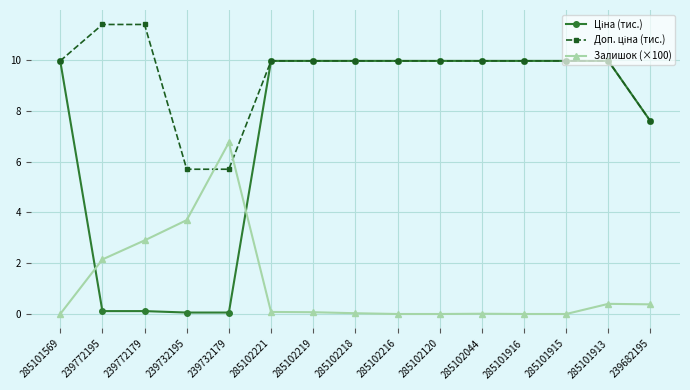

What is the label of the 15th point from the right?

285101569